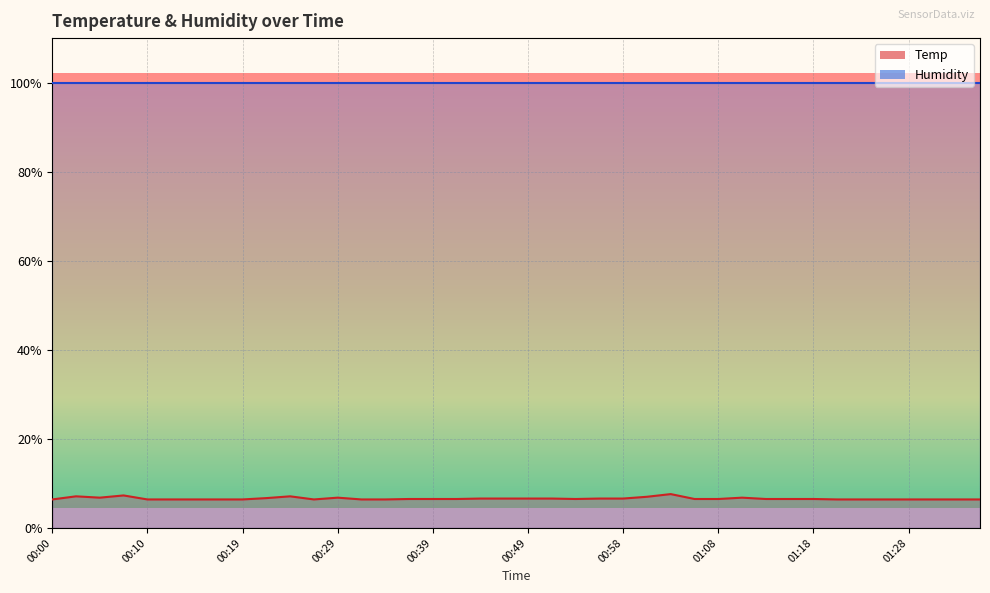

What is the sum of all values?

263.7